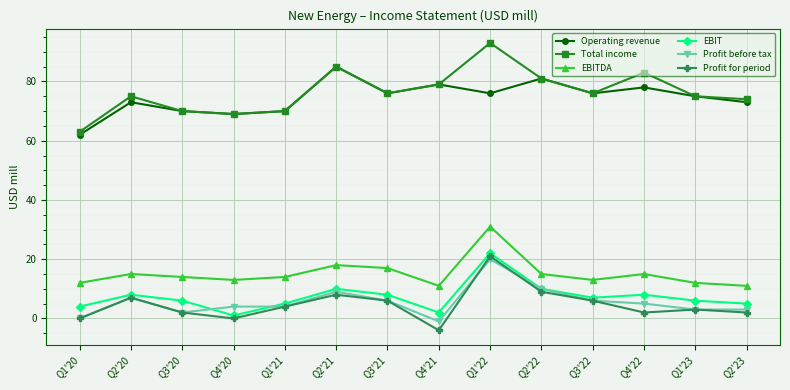

The Total income series shows 93 at Q1'22. True or false?

True